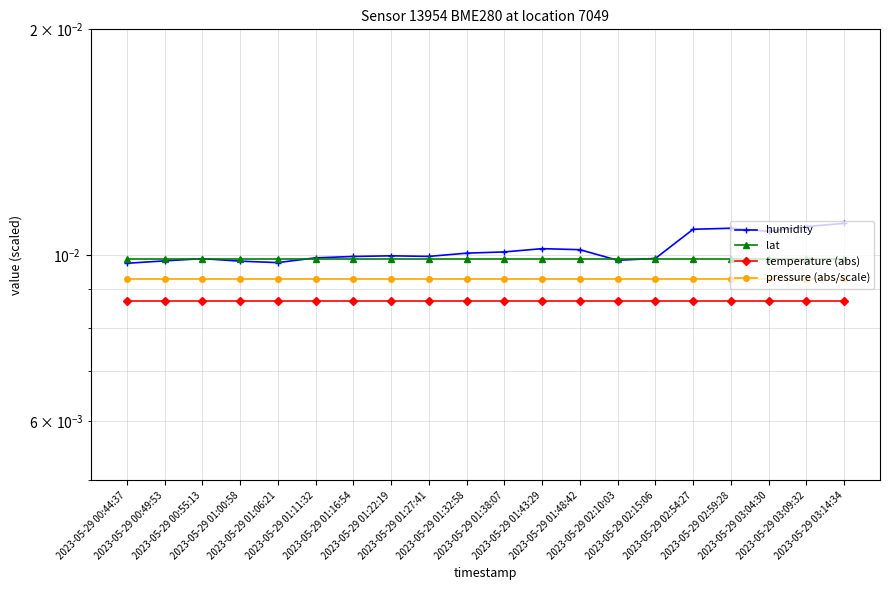

How many intersections are there between humidity and lat?

3